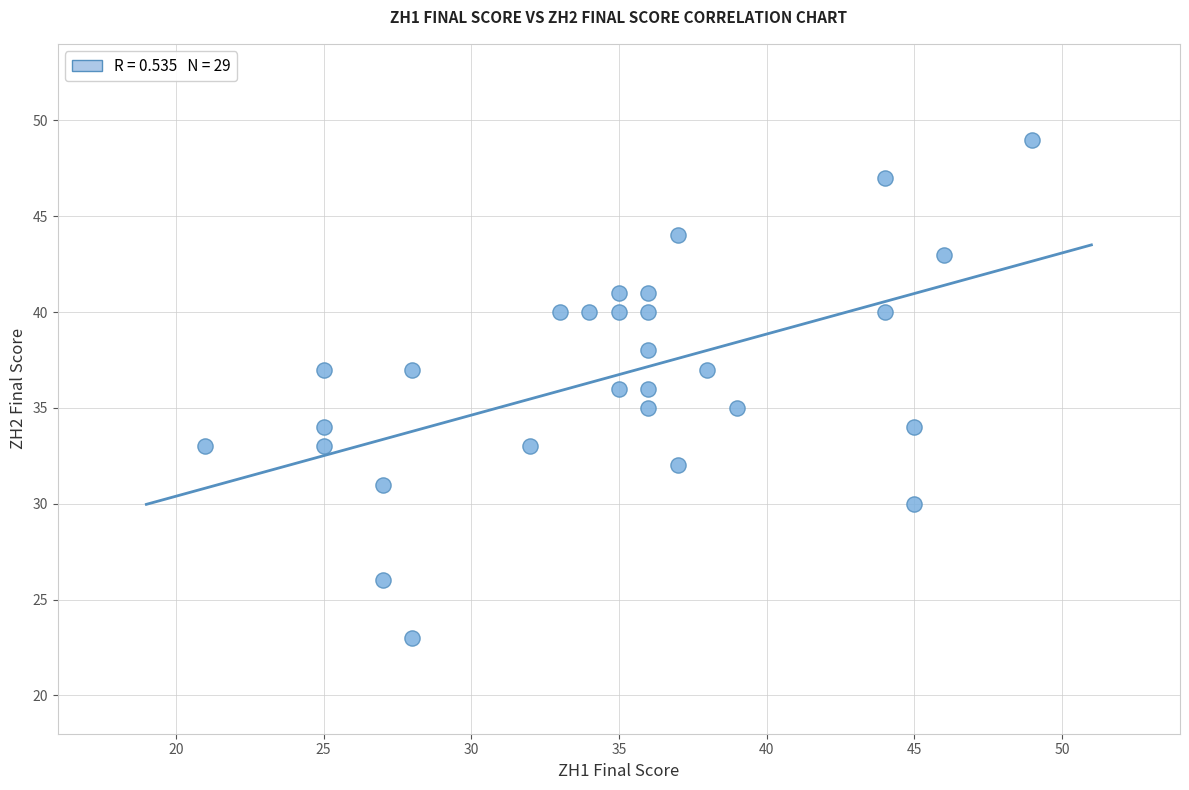

What is the range of Y values (max minus min)?

26